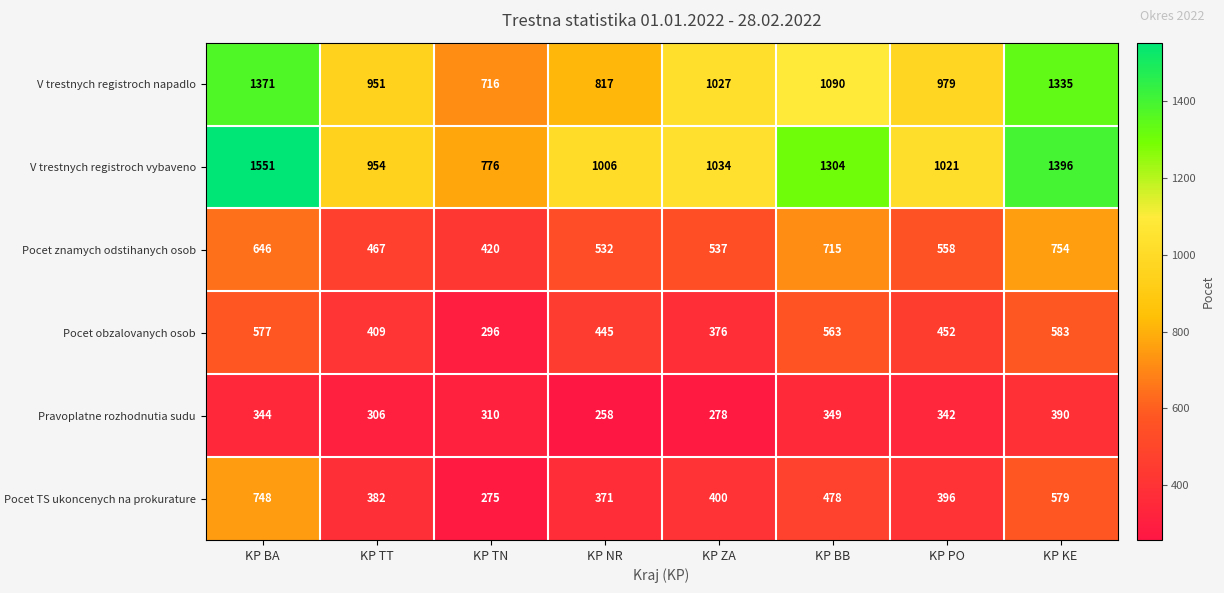

What is the total value across all series at KP PO?

3748